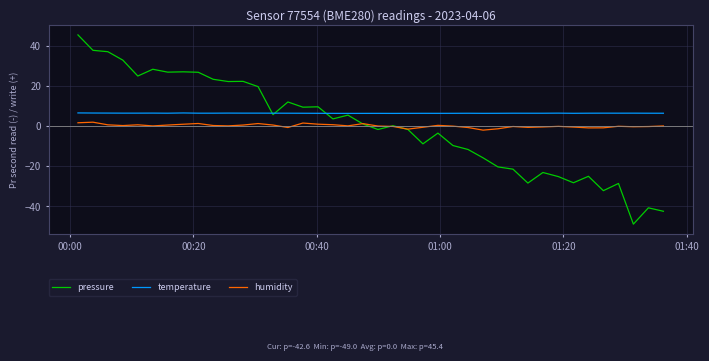

What are all the series names shown in the legend?

pressure, temperature, humidity